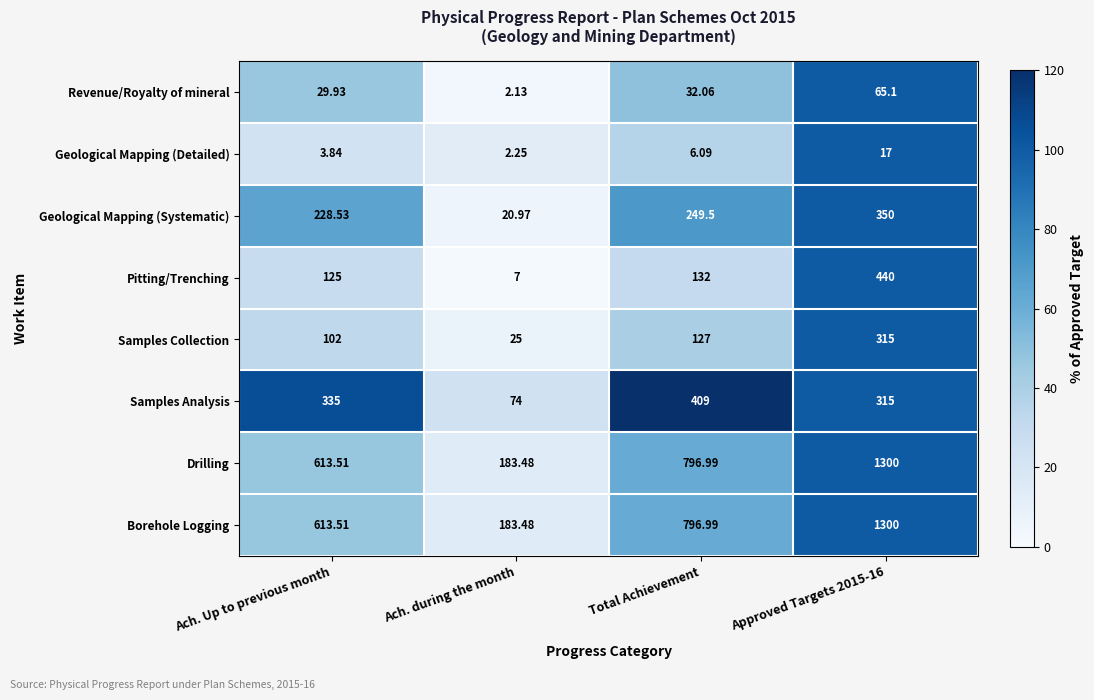

Is the value of Geological Mapping (Detailed) at Approved Targets 2015-16 greater than the value of Samples Collection at Total Achievement?

No